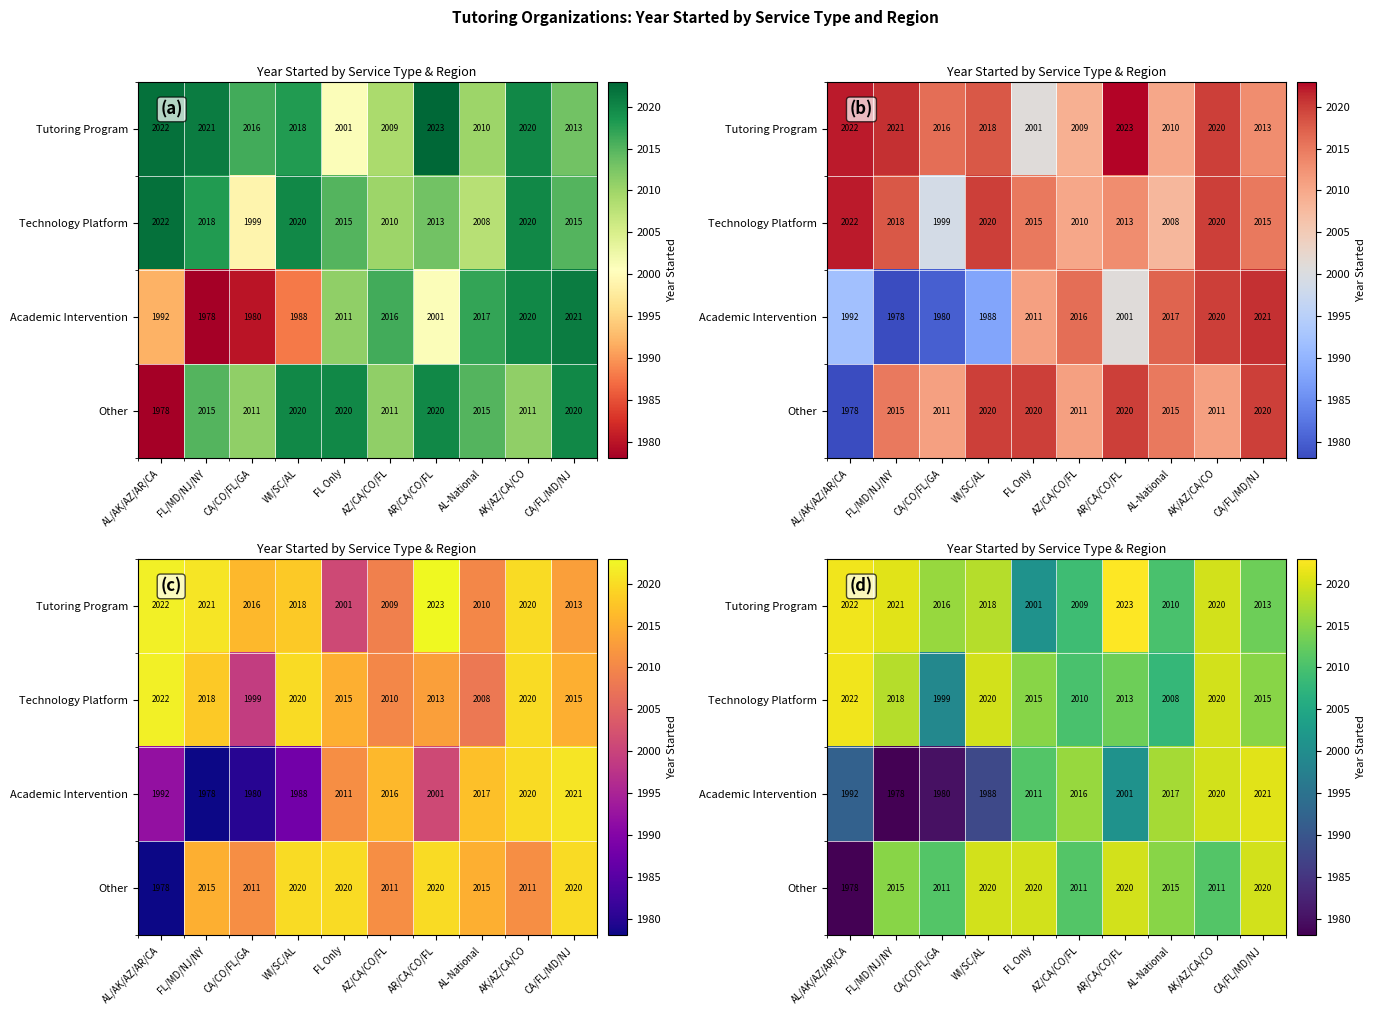

What is the sum of the Other values at AR/CA/CO/FL and WI/SC/AL?

4040